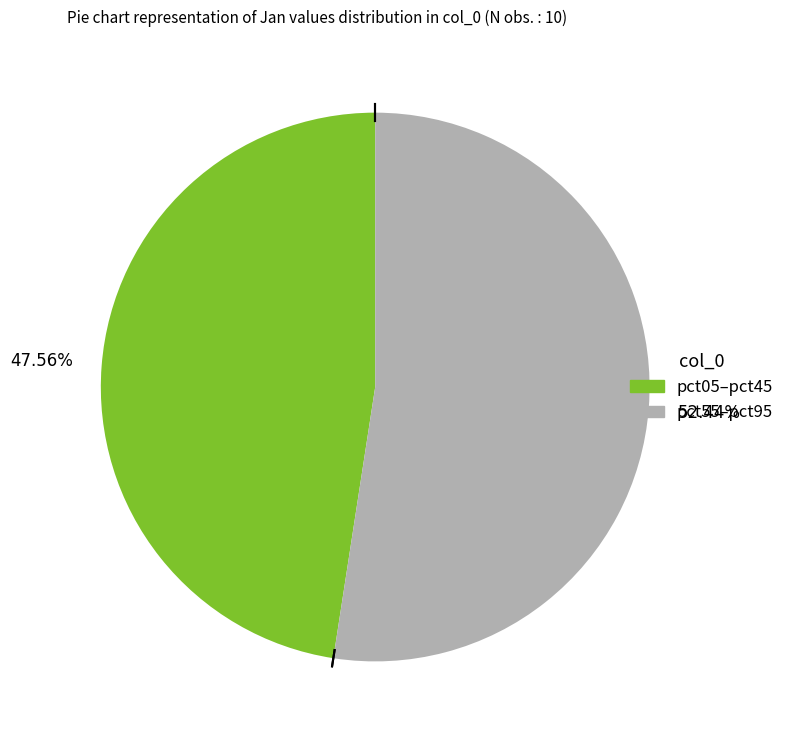

Is there any slice that represents more than half of the pie?

Yes